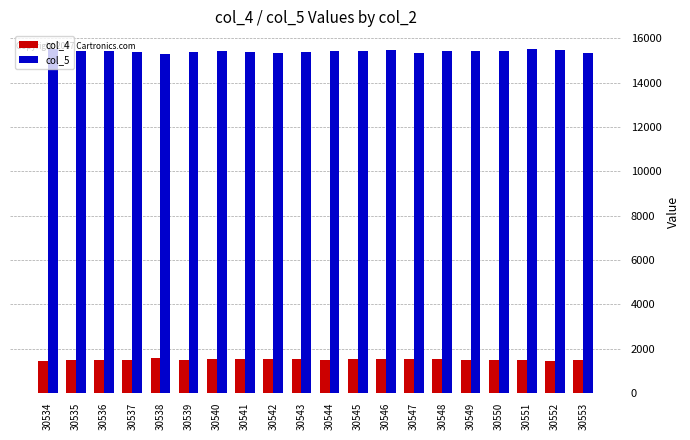

Rank the series at 30547 from highest to lowest value.

col_5, col_4